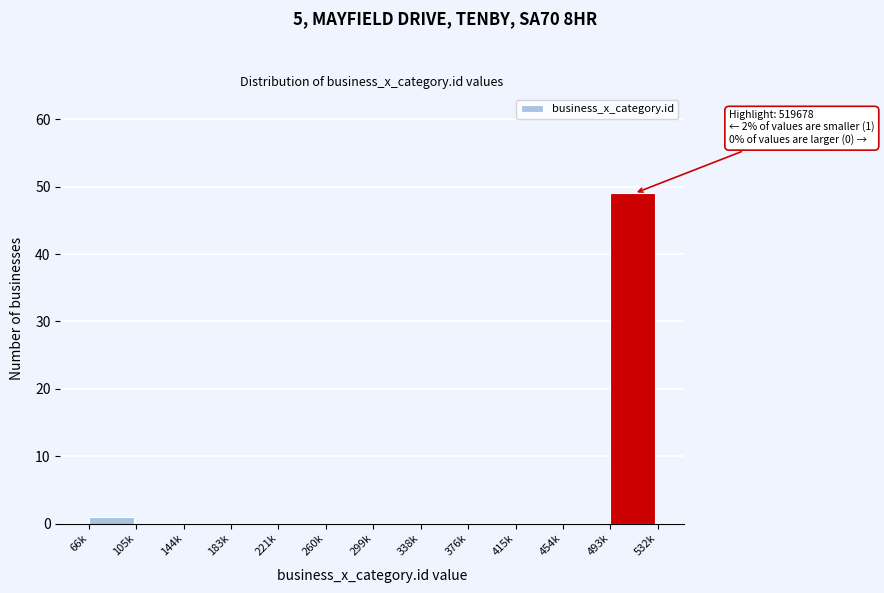

Reading right to left, transcribe all the data shown in this chart.

493k=49	454k=0	415k=0	376k=0	338k=0	299k=0	260k=0	221k=0	183k=0	144k=0	105k=0	66k=1